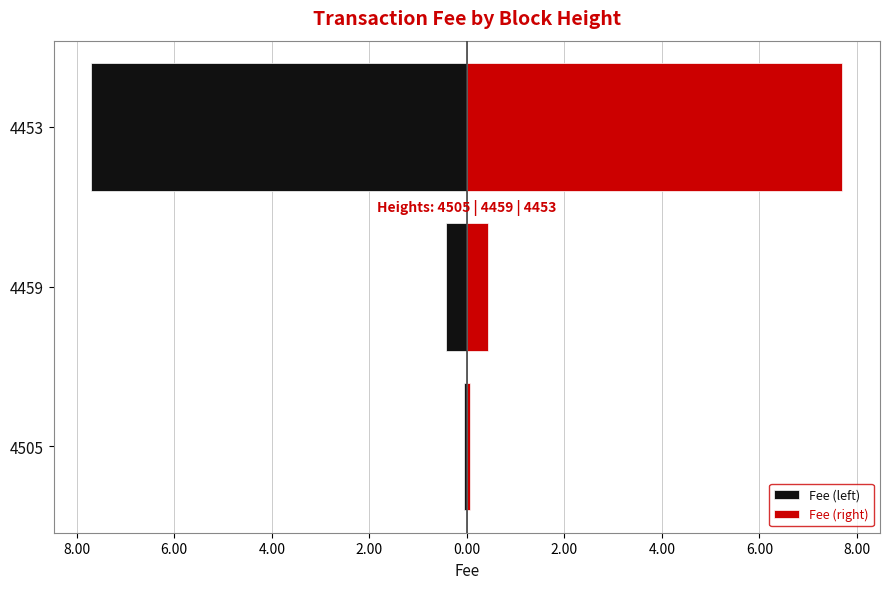

How many bars are there in each group?

2